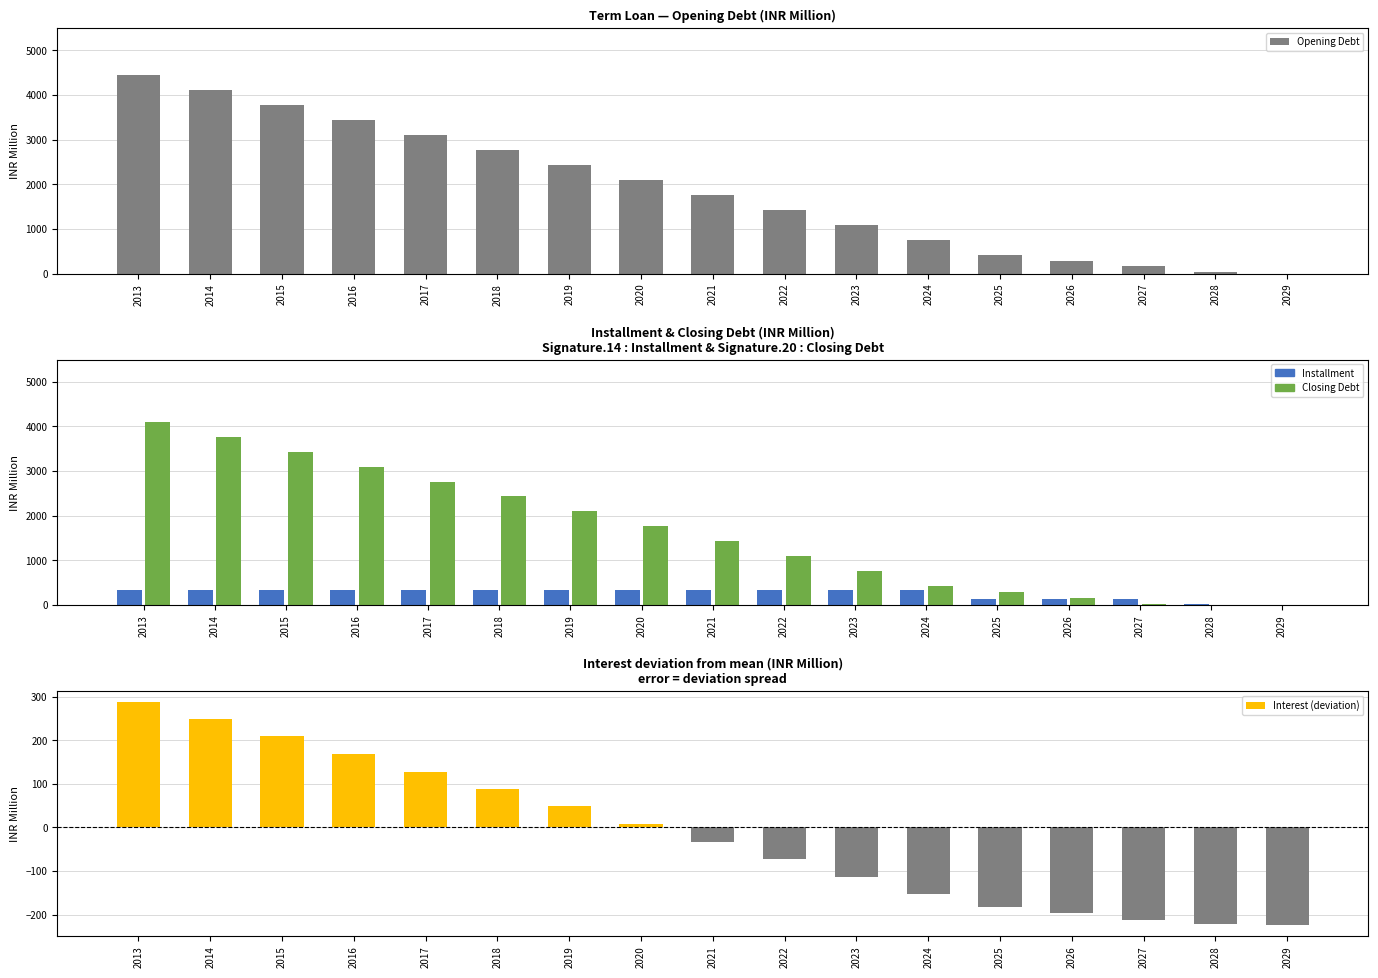

At which category does the chart reach its minimum across all series?

2029